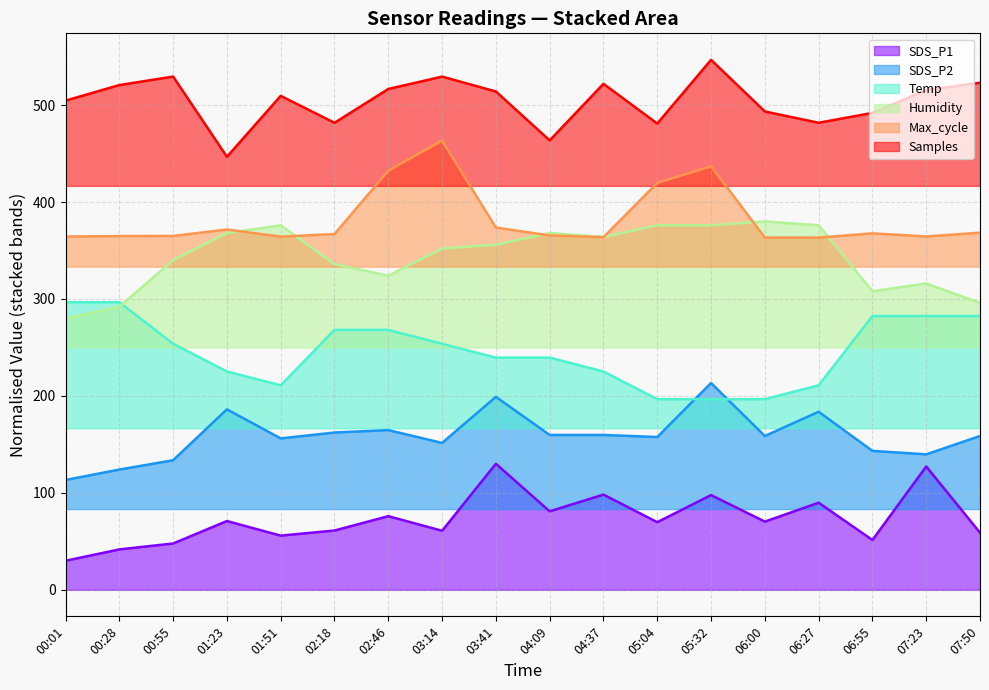

Rank the categories by Max_cycle value from highest to lowest.

03:14, 05:32, 02:46, 05:04, 03:41, 01:23, 07:50, 06:55, 02:18, 04:09, 00:55, 00:28, 00:01, 07:23, 01:51, 04:37, 06:00, 06:27